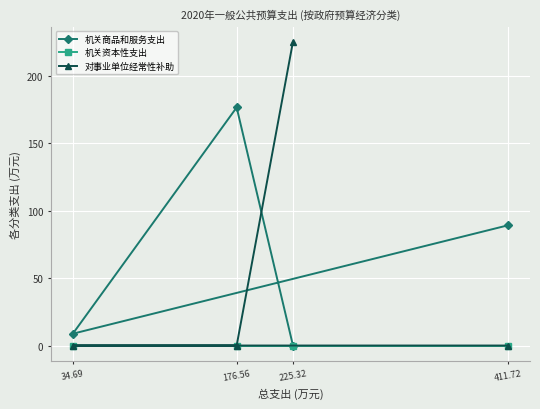

What is the label of the 3rd point from the left?

225.32